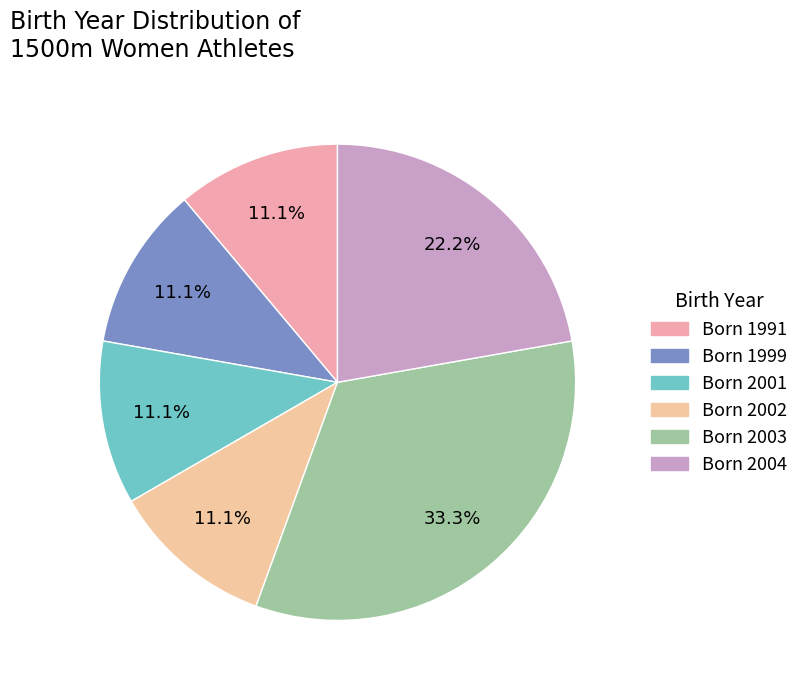

Count the number of slices in the pie.

6